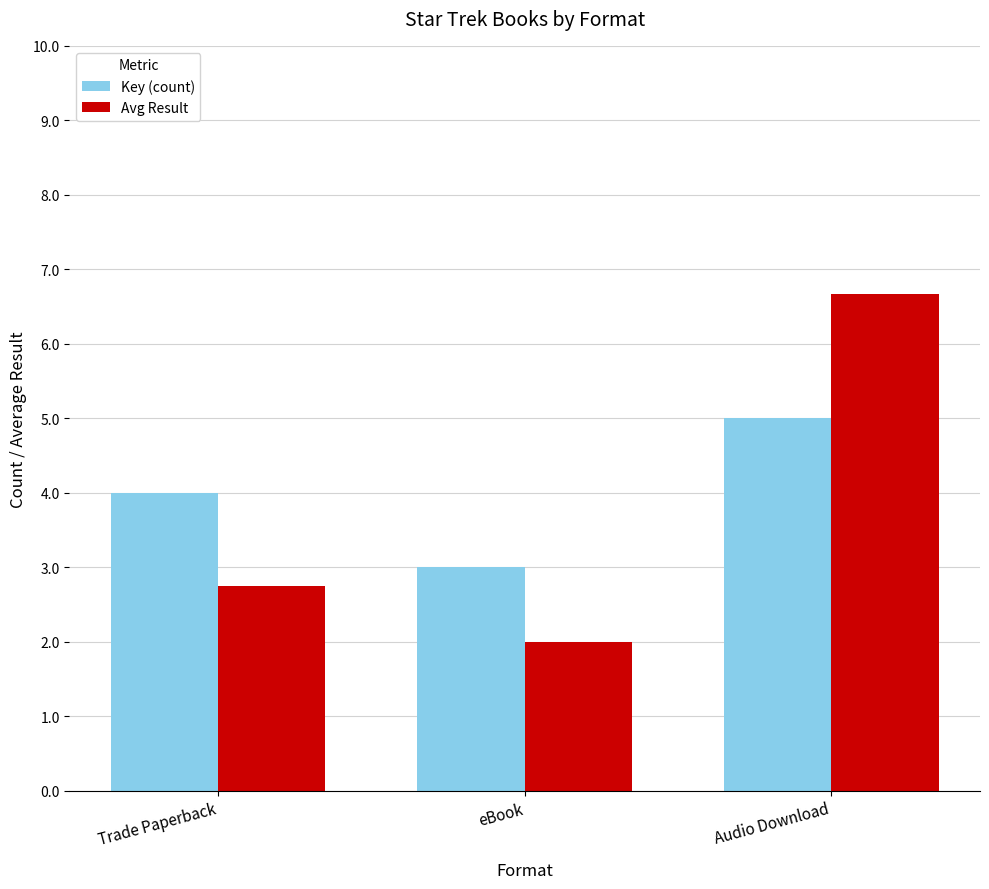

What is the sum of all Avg Result values?

11.4